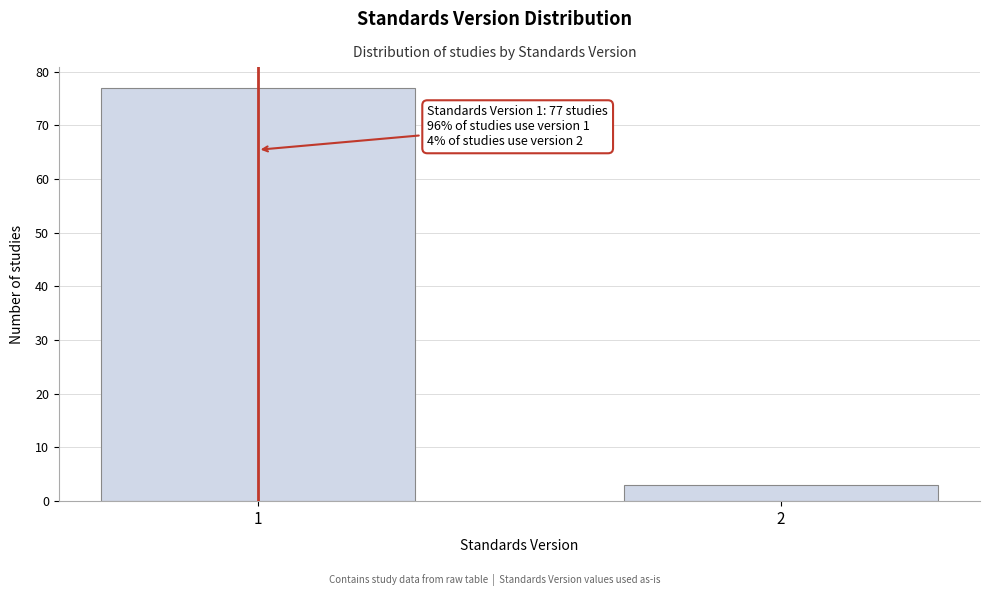

Reading left to right, list all the values displayed in this chart.

1=77	2=3